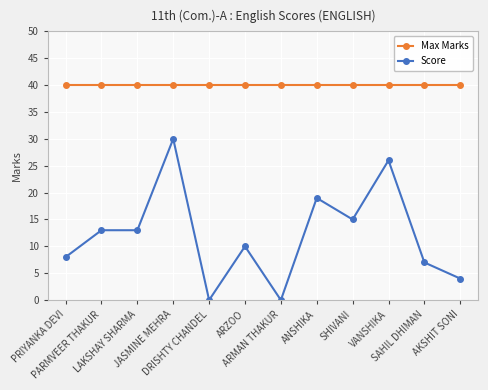

Reading left to right, what are all the values shown in this chart?

Max Marks: PRIYANKA DEVI=40	PARMVEER THAKUR=40	LAKSHAY SHARMA=40	JASMINE MEHRA=40	DRISHTY CHANDEL=40	ARZOO=40	ARMAN THAKUR=40	ANSHIKA=40	SHIVANI=40	VANSHIKA=40	SAHIL DHIMAN=40	AKSHIT SONI=40
Score: PRIYANKA DEVI=8	PARMVEER THAKUR=13	LAKSHAY SHARMA=13	JASMINE MEHRA=30	DRISHTY CHANDEL=0	ARZOO=10	ARMAN THAKUR=0	ANSHIKA=19	SHIVANI=15	VANSHIKA=26	SAHIL DHIMAN=7	AKSHIT SONI=4